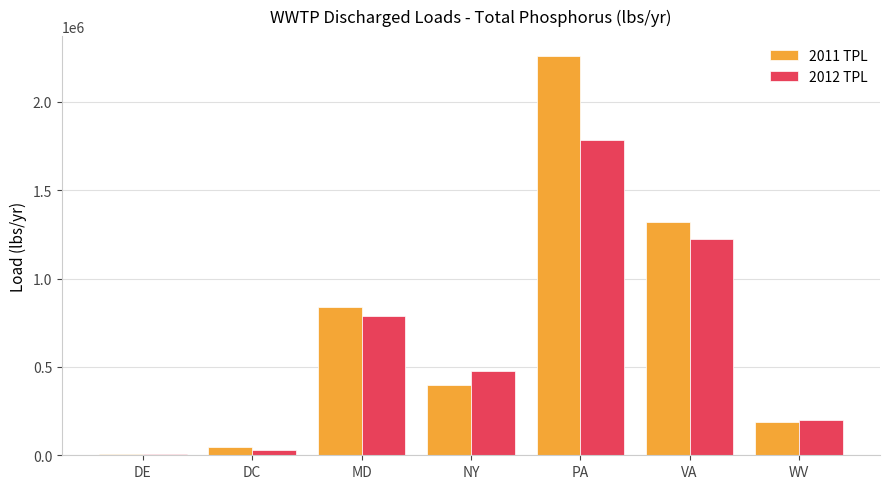

What is the spread (max minus min) of values at MD?

52024.4